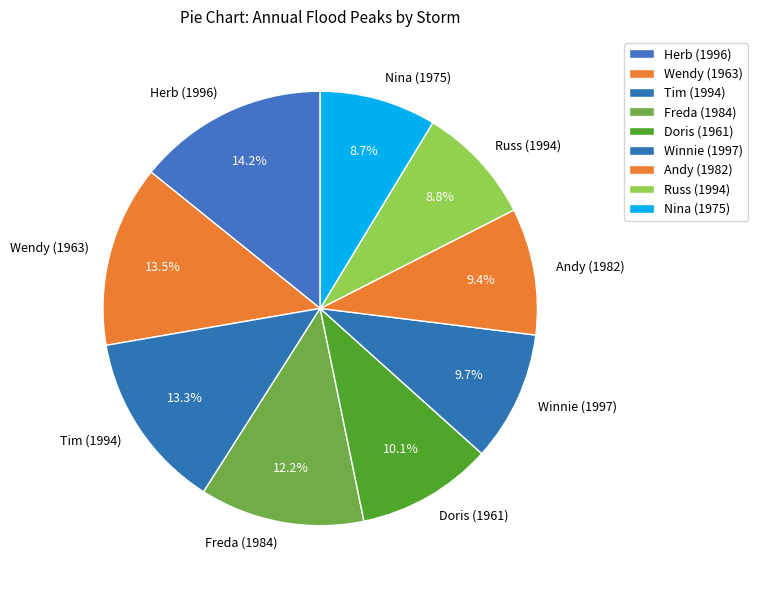

Which has a higher value, Wendy (1963) or Andy (1982)?

Wendy (1963)